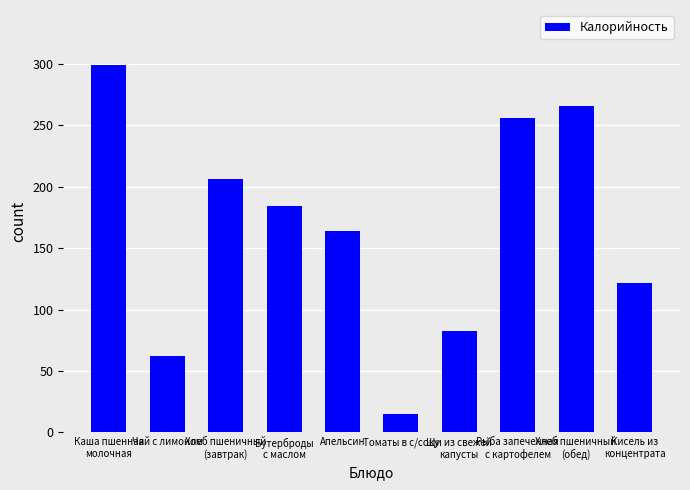

Read the value at Кисель из
концентрата, to the nearest 5.

120